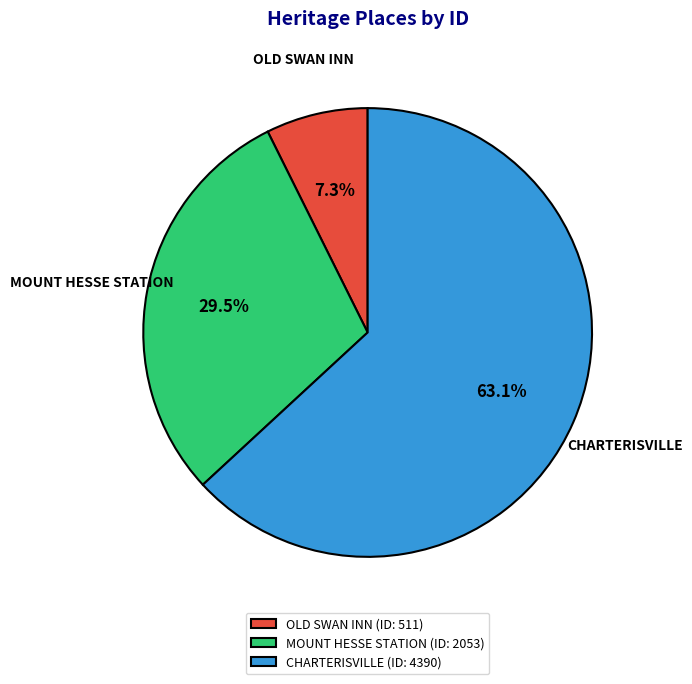

Does CHARTERISVILLE represent more than half of the total?

Yes